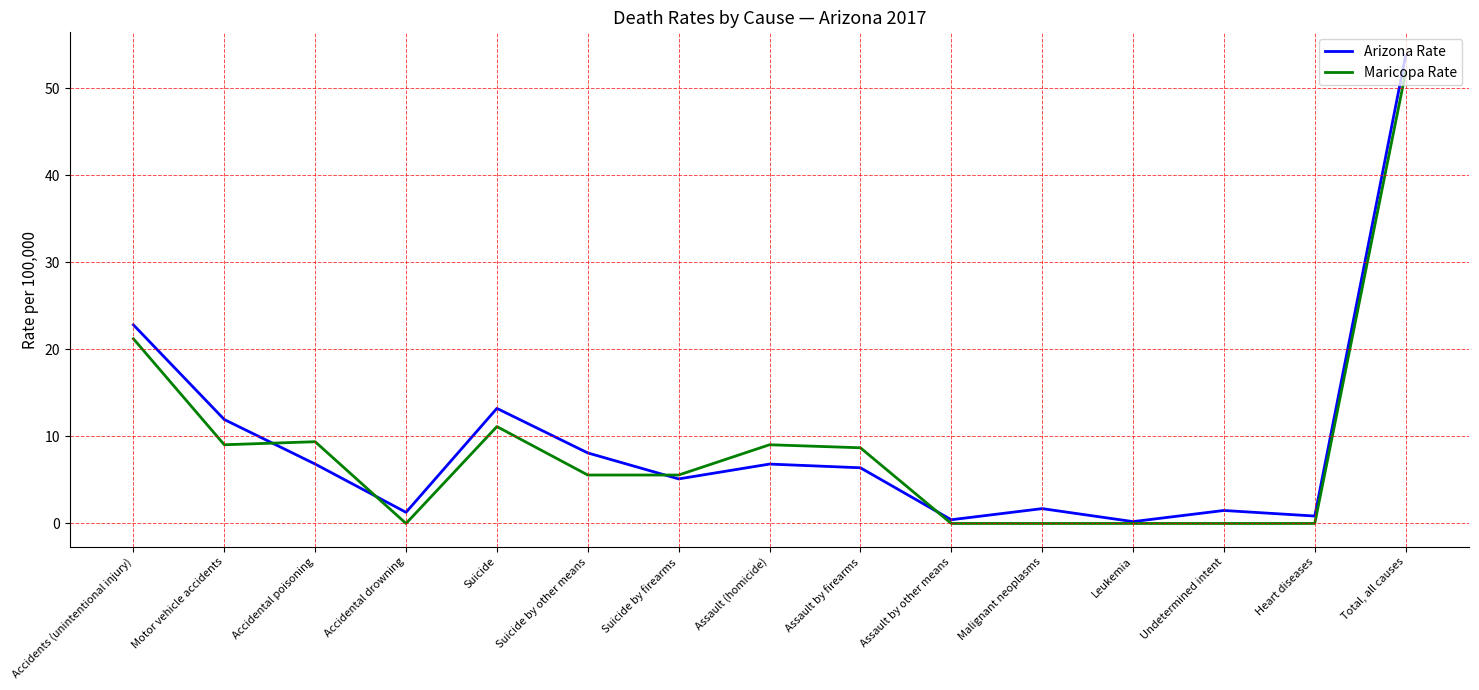

Which series has the largest total across all categories?

Arizona Rate